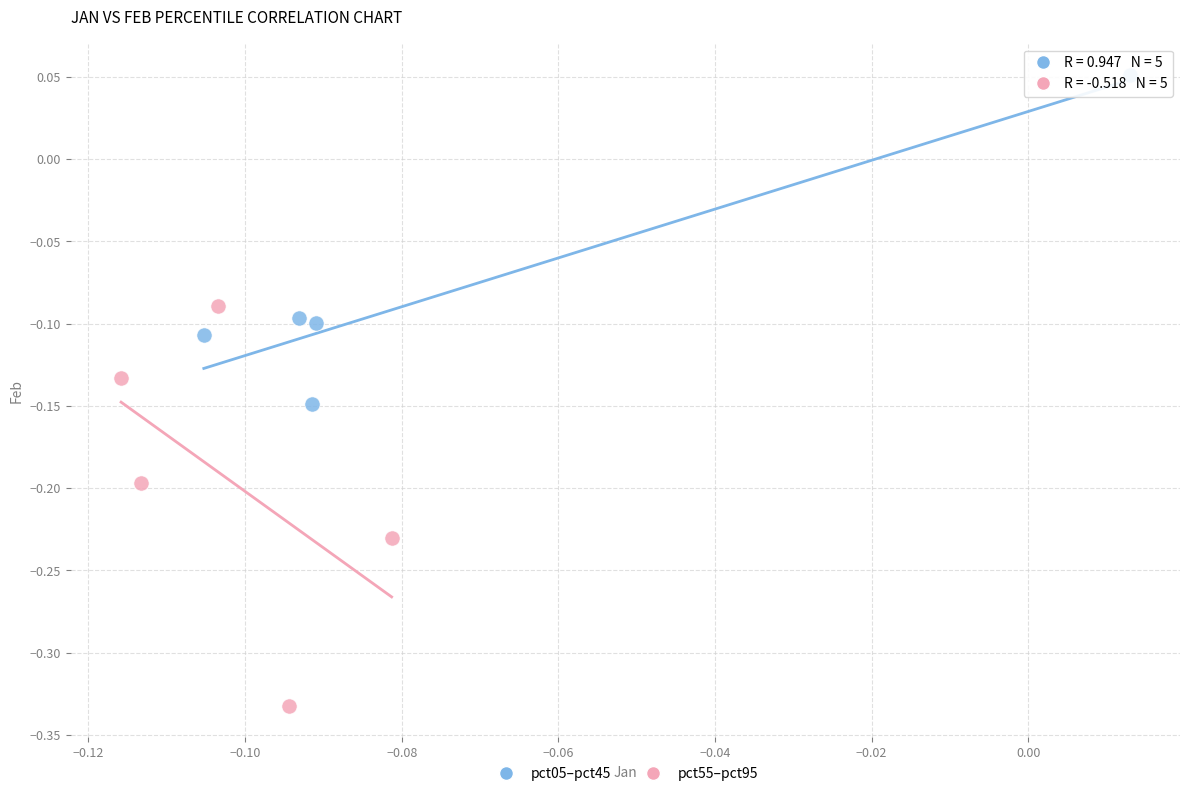

Which series reaches the maximum Y coordinate?

pct05–pct45